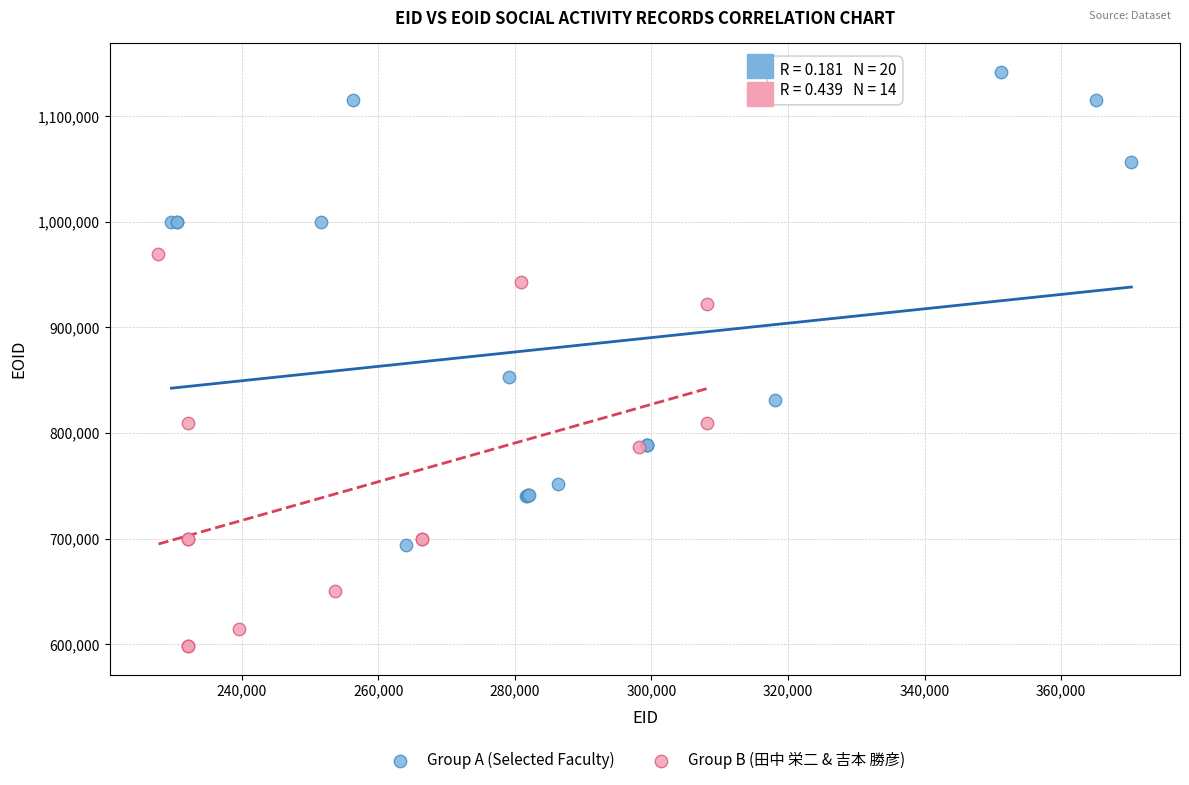

Which series has the widest spread of Y values?

Group A (Selected Faculty)